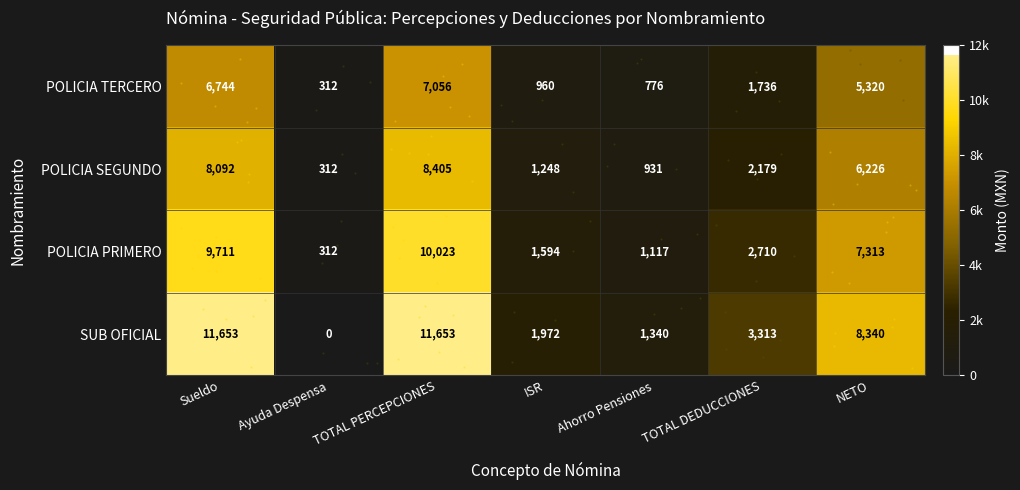

How many data points does each series have?

7